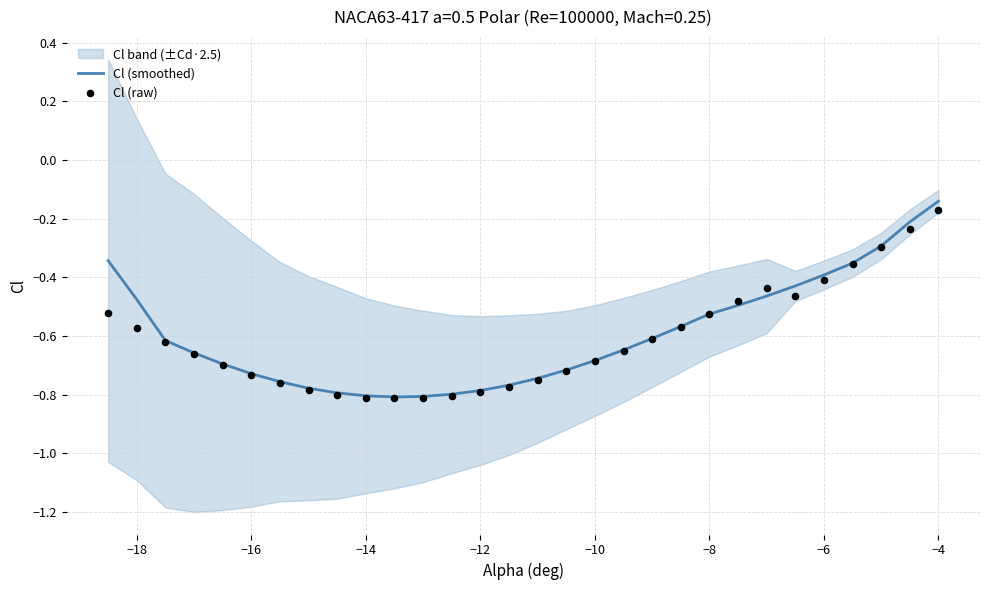

Is it true that Cl (smoothed) equals -1.2 at −12?

False